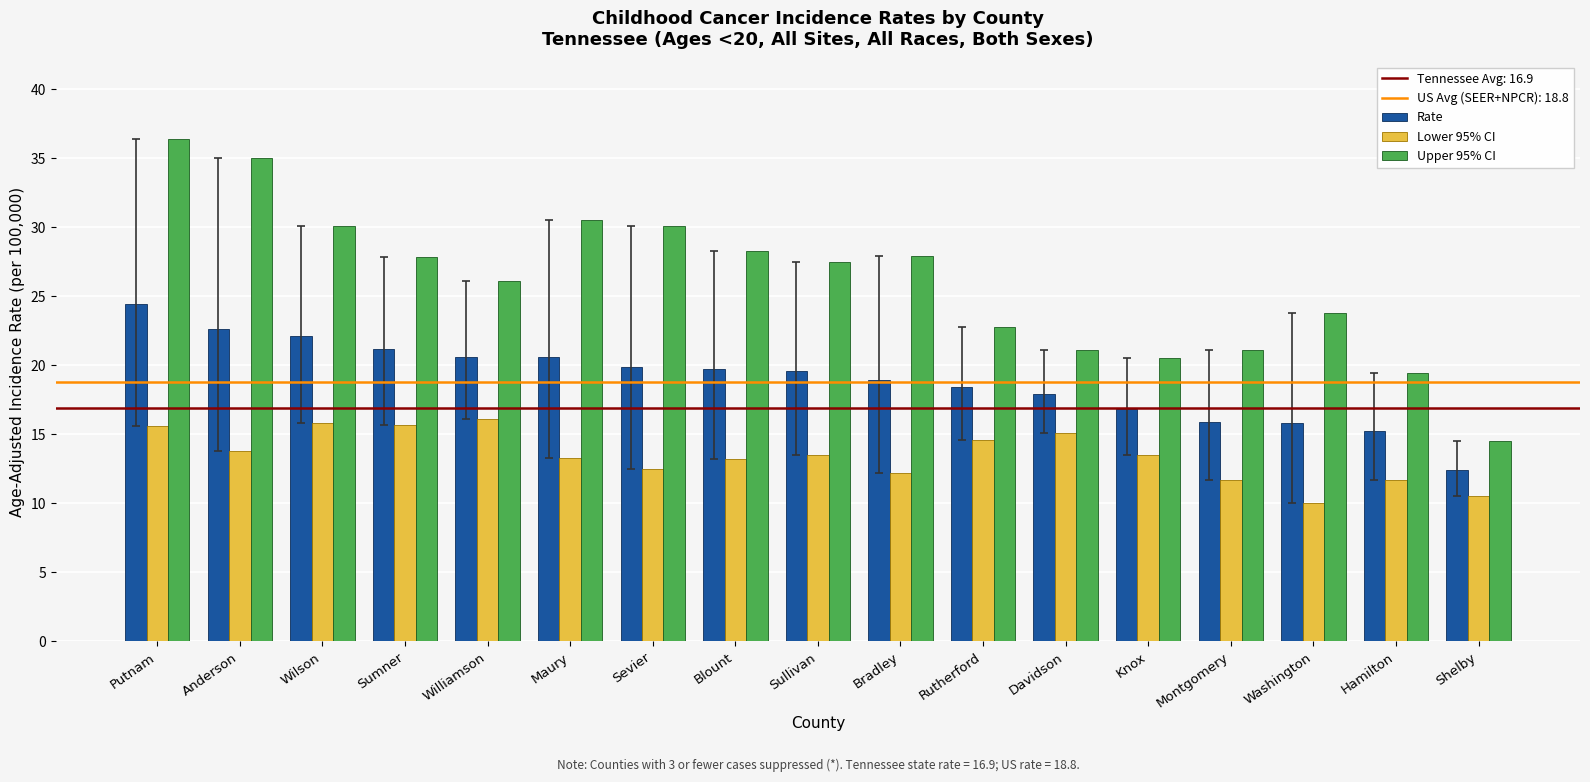

Which series has the largest range (max minus min)?

Upper 95% CI